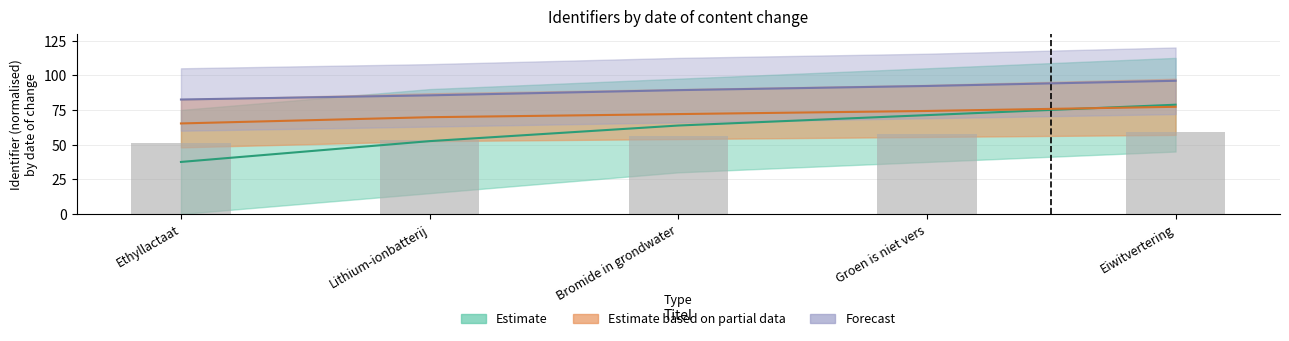

The value of Identifier at Eiwitvertering is 103.9. True or false?

False